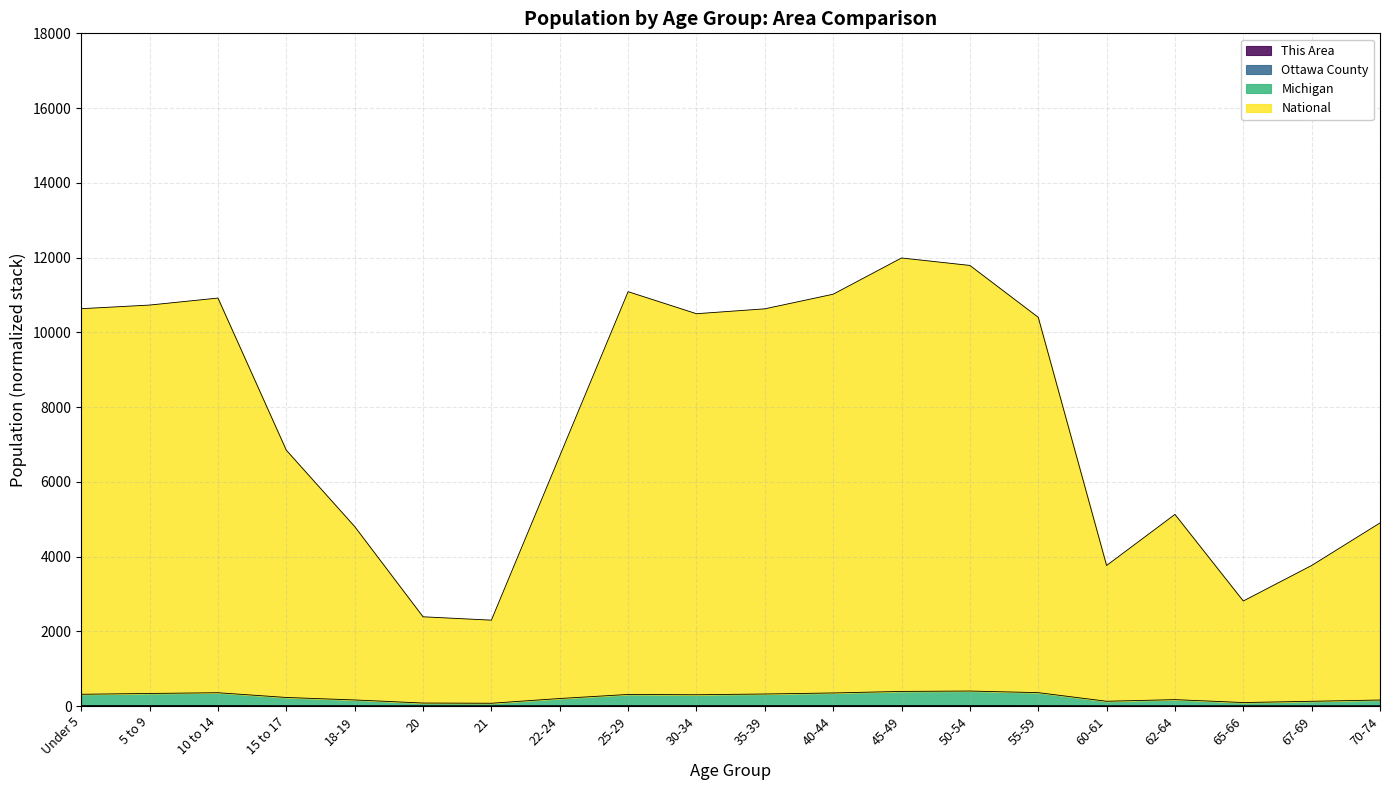

How many lines are shown in the chart?

4